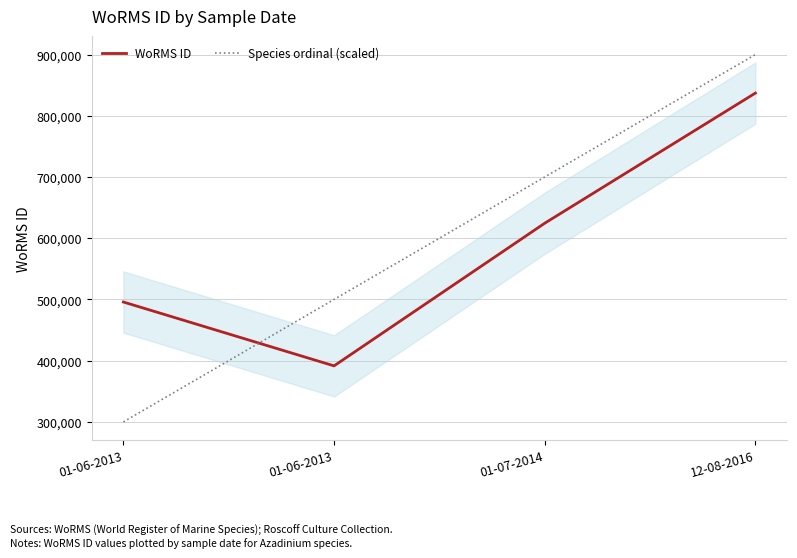

The Species ordinal (scaled) series shows 700000 at 01-07-2014. True or false?

True